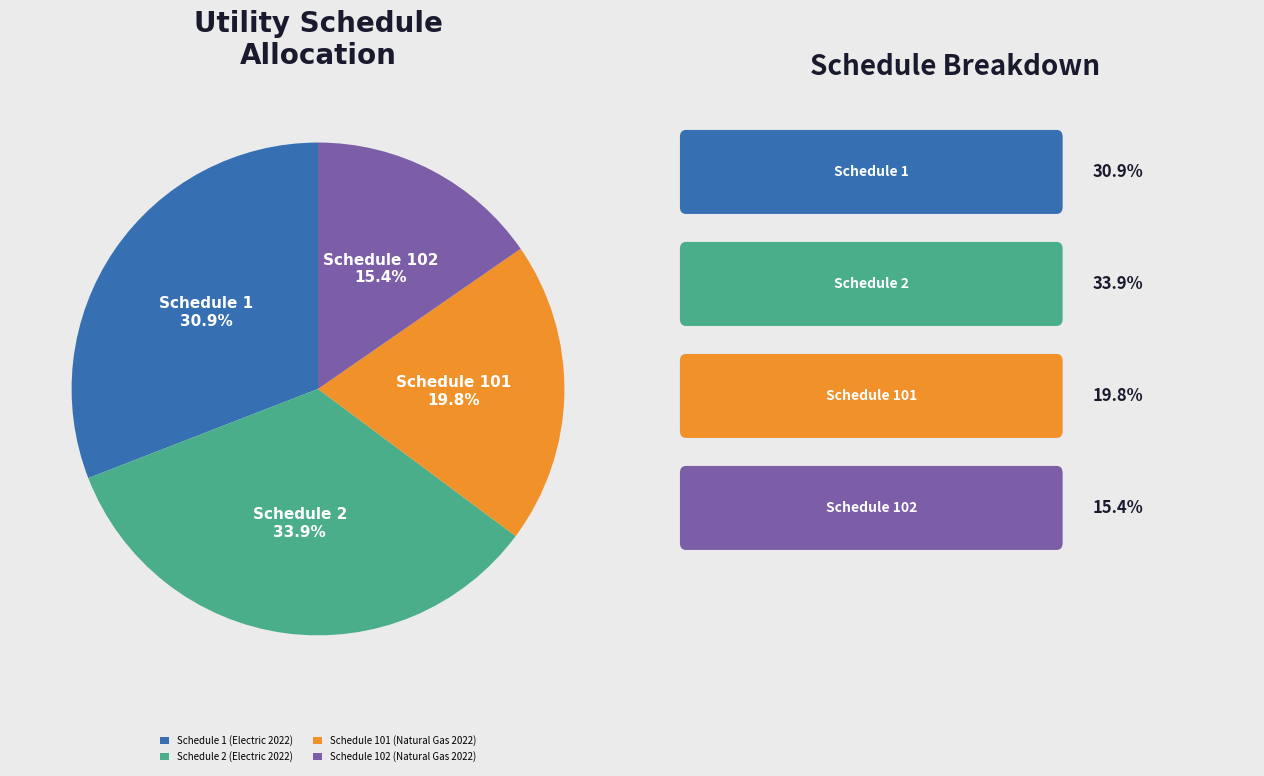

How much of the chart is everything except Schedule 102 (Natural Gas 2022)?

84.6%